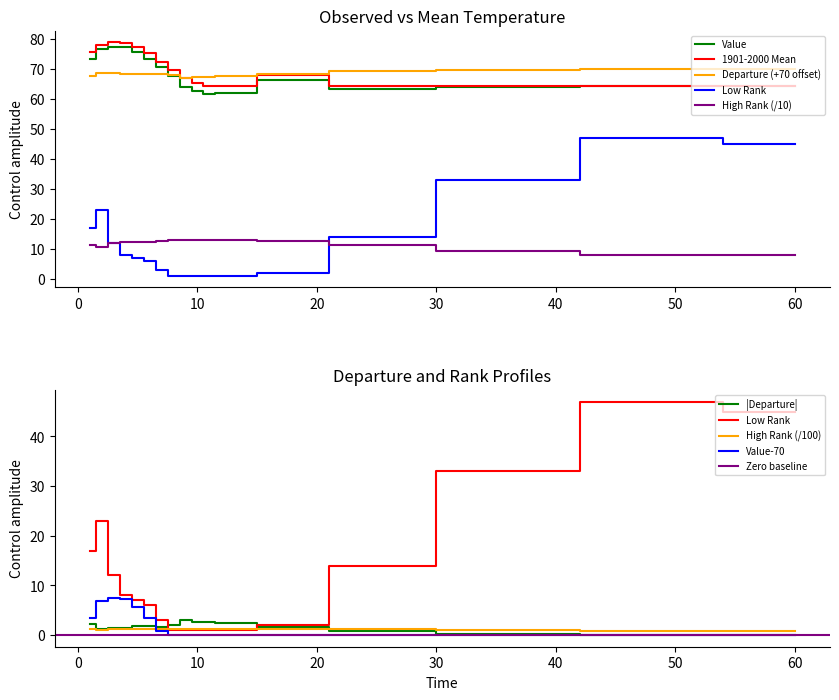

At which category is the sum across all series the highest?

2